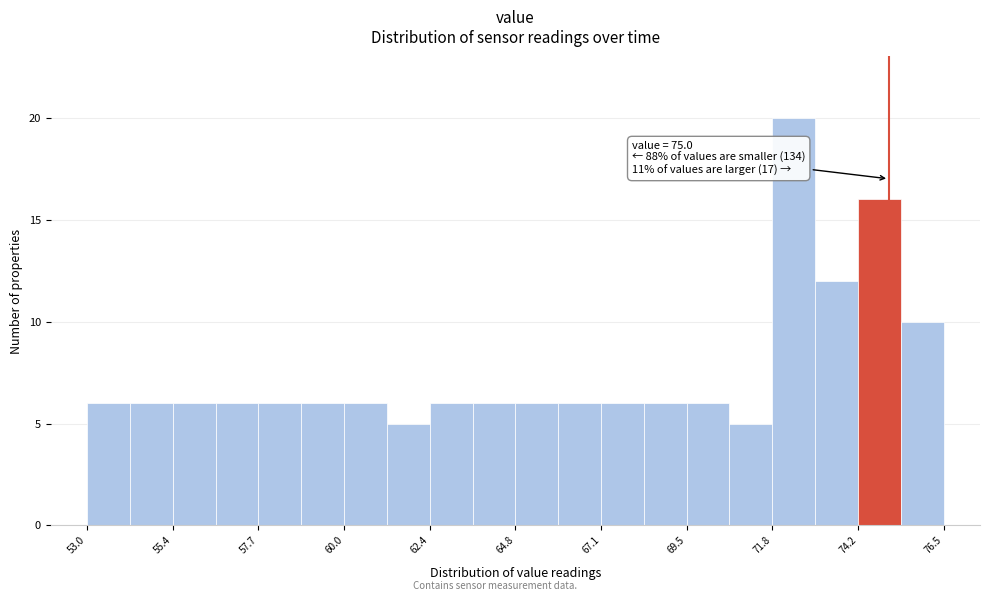

Read against the x-axis, roughly where is the centre of the tallest bar?

72.5